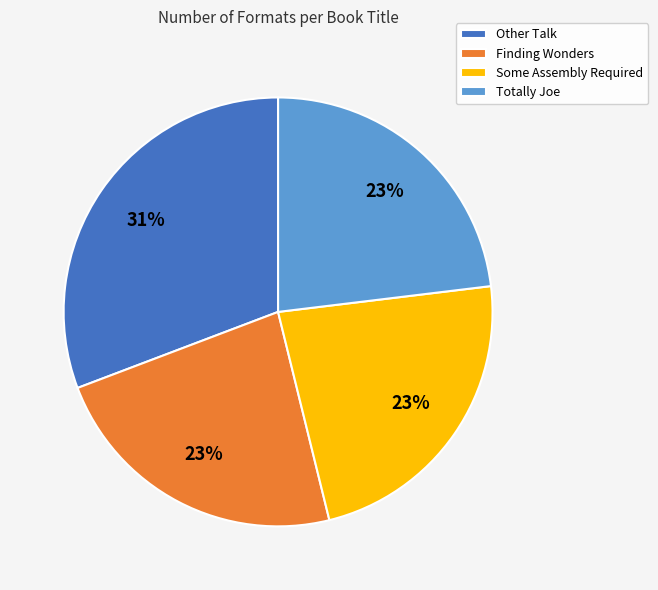

Is it true that Totally Joe is 23% of the pie?

True